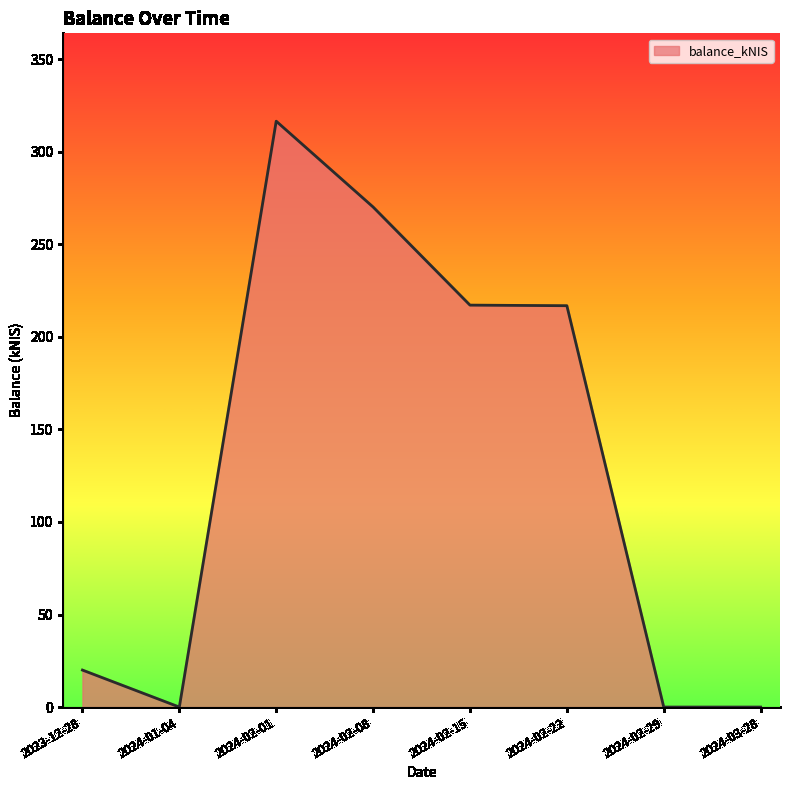

Which category has the highest value across all series?

2024-02-01